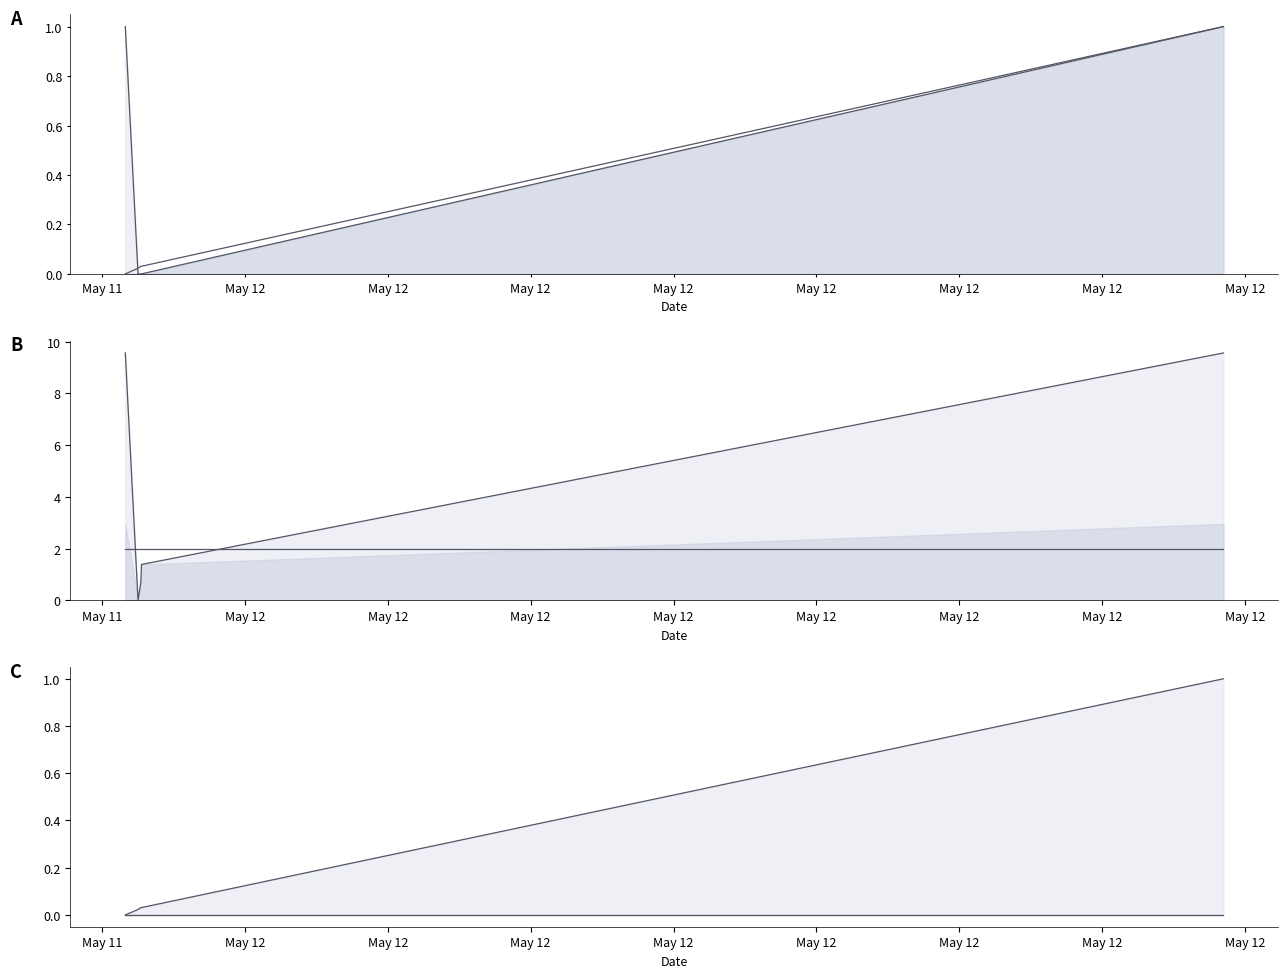

At which category does the chart reach its minimum across all series?

May 12